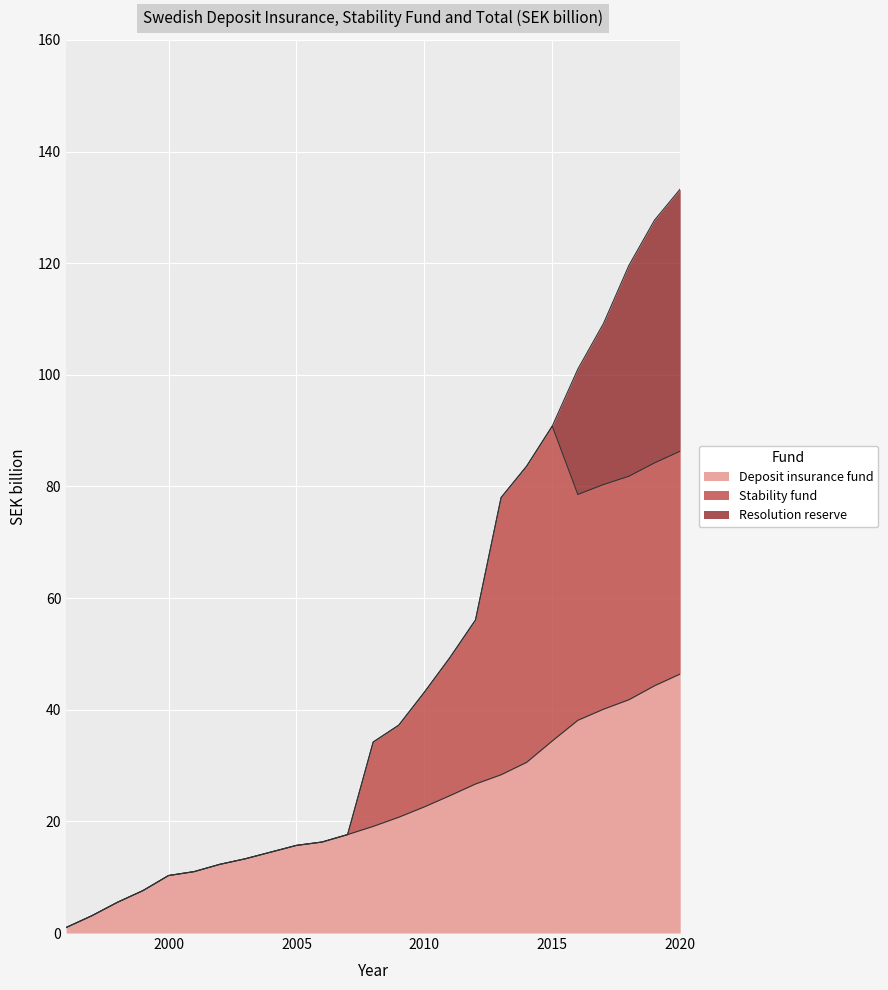

True or false: Total has more than 2 points higher than both neighbors.

False